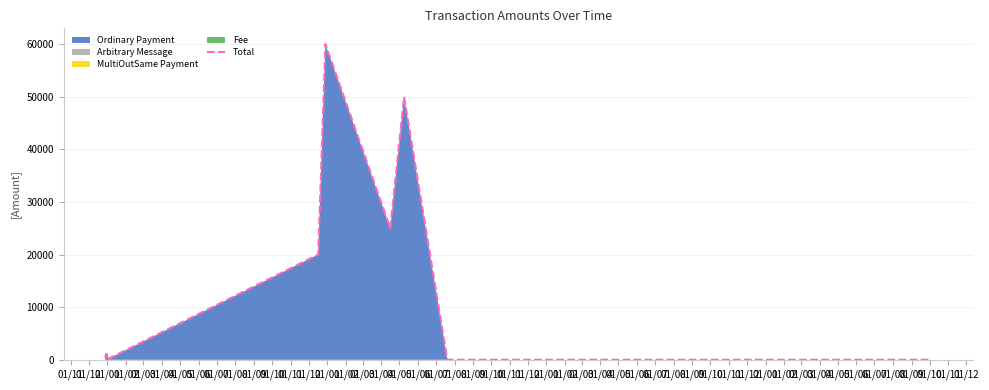

Does the chart have visible grid lines?

Yes